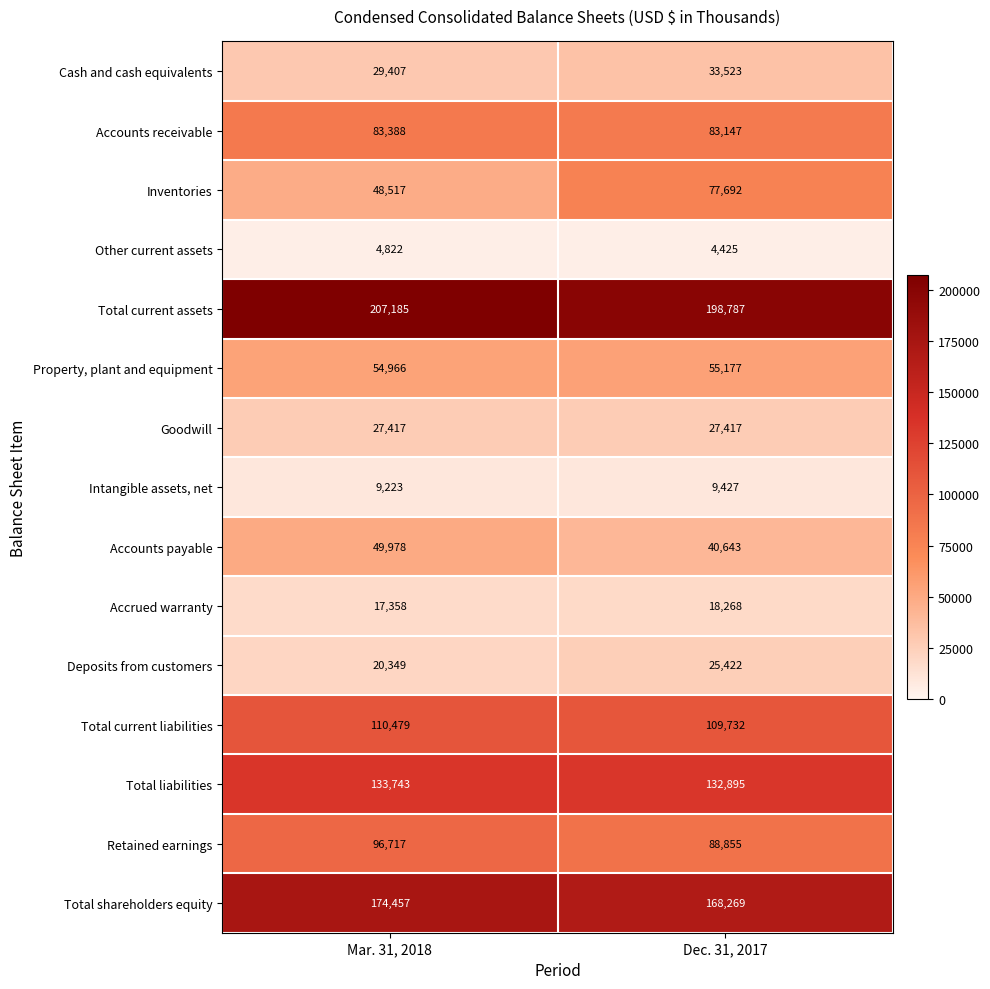

Rank the series at Dec. 31, 2017 from highest to lowest value.

Total current assets, Total shareholders equity, Total liabilities, Total current liabilities, Retained earnings, Accounts receivable, Inventories, Property, plant and equipment, Accounts payable, Cash and cash equivalents, Goodwill, Deposits from customers, Accrued warranty, Intangible assets, net, Other current assets